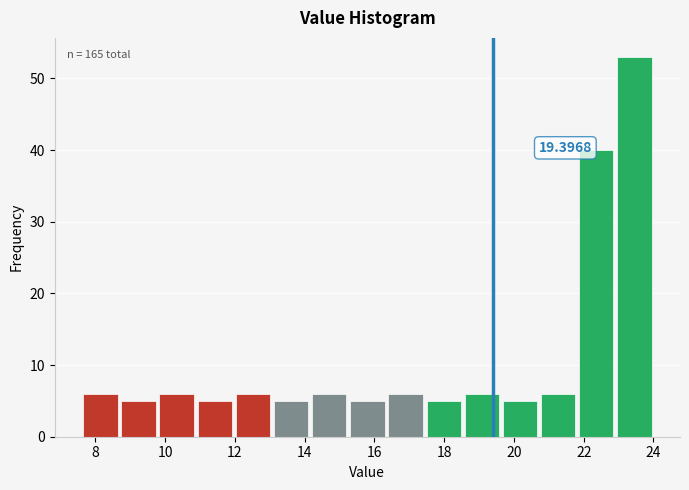

Over which range of the x-axis is the bar tallest?

23.0 to 24.0